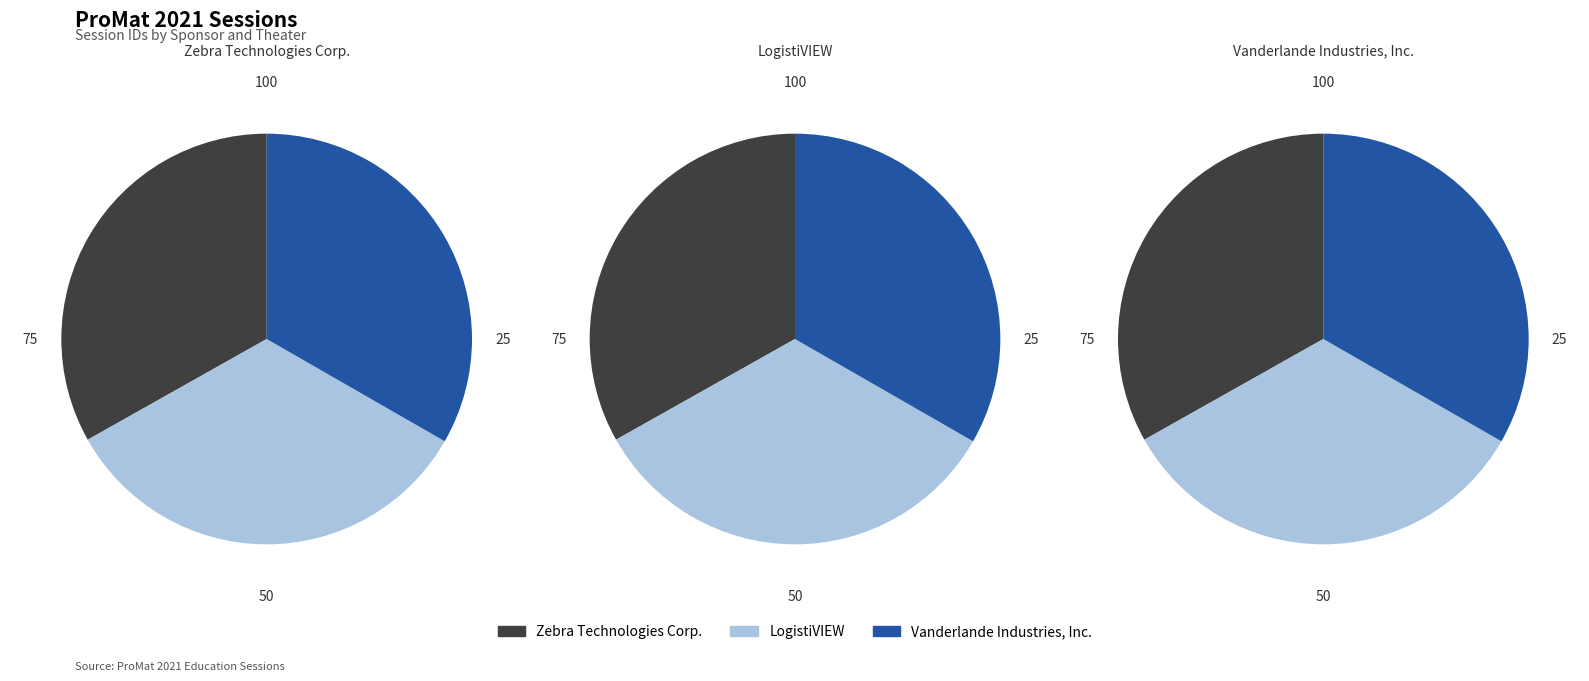

To the nearest percent, what is the combined percentage of Zebra Technologies Corp. and Vanderlande Industries, Inc.?

67%